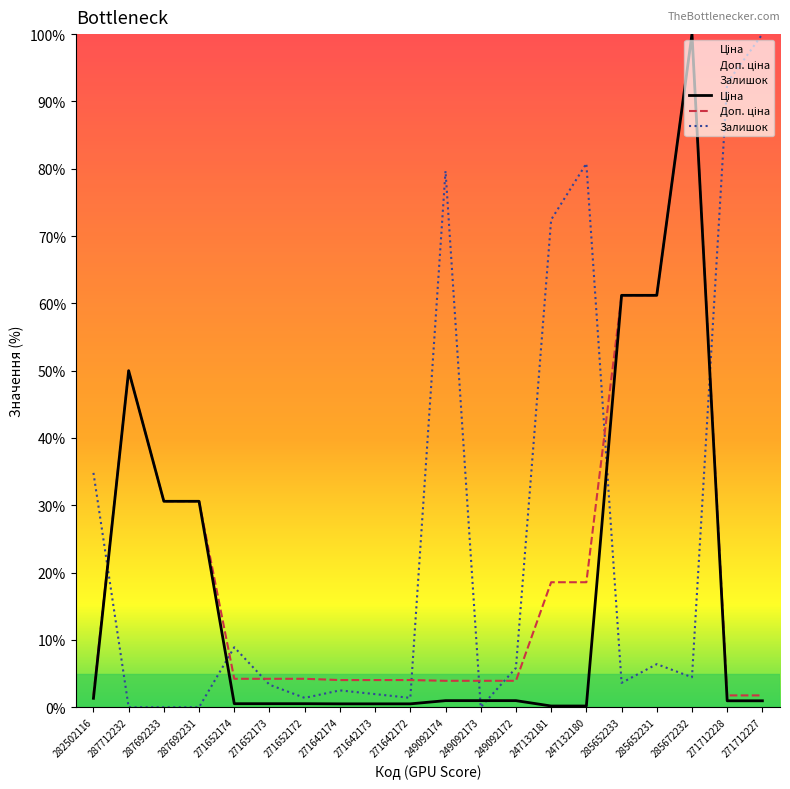

True or false: Ціна has a value of 1.4 at 249092174.

False